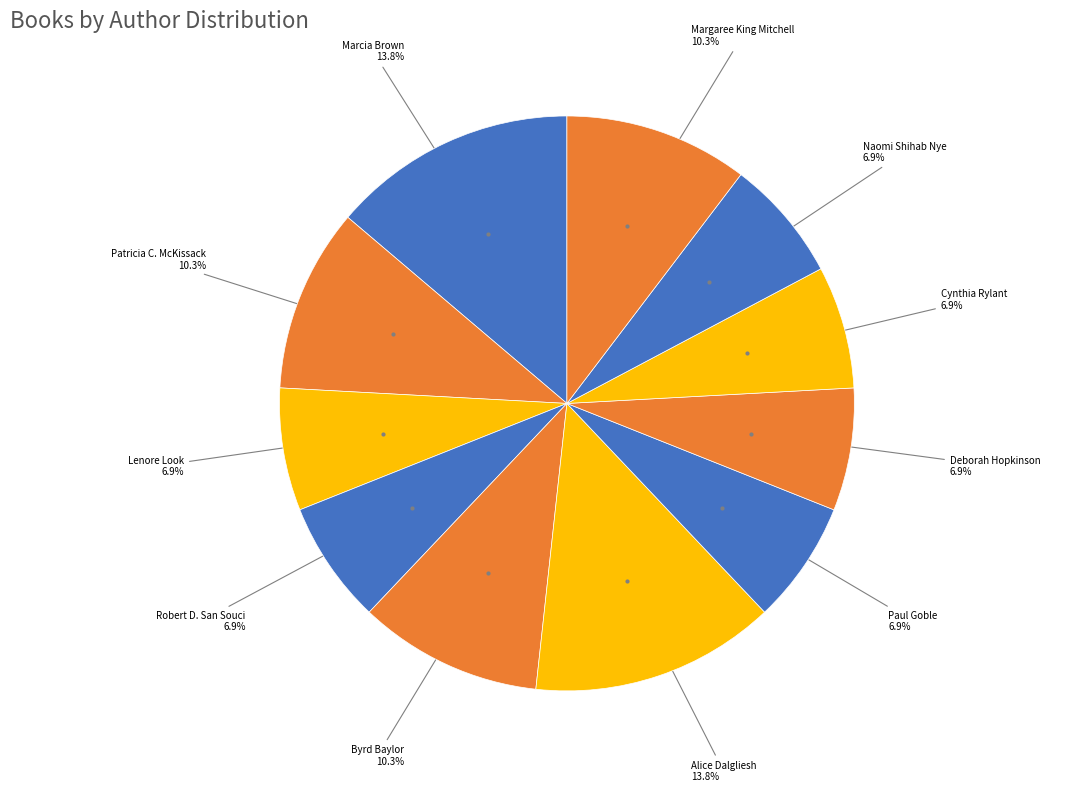

Which has a higher value, Patricia C. McKissack or Paul Goble?

Patricia C. McKissack